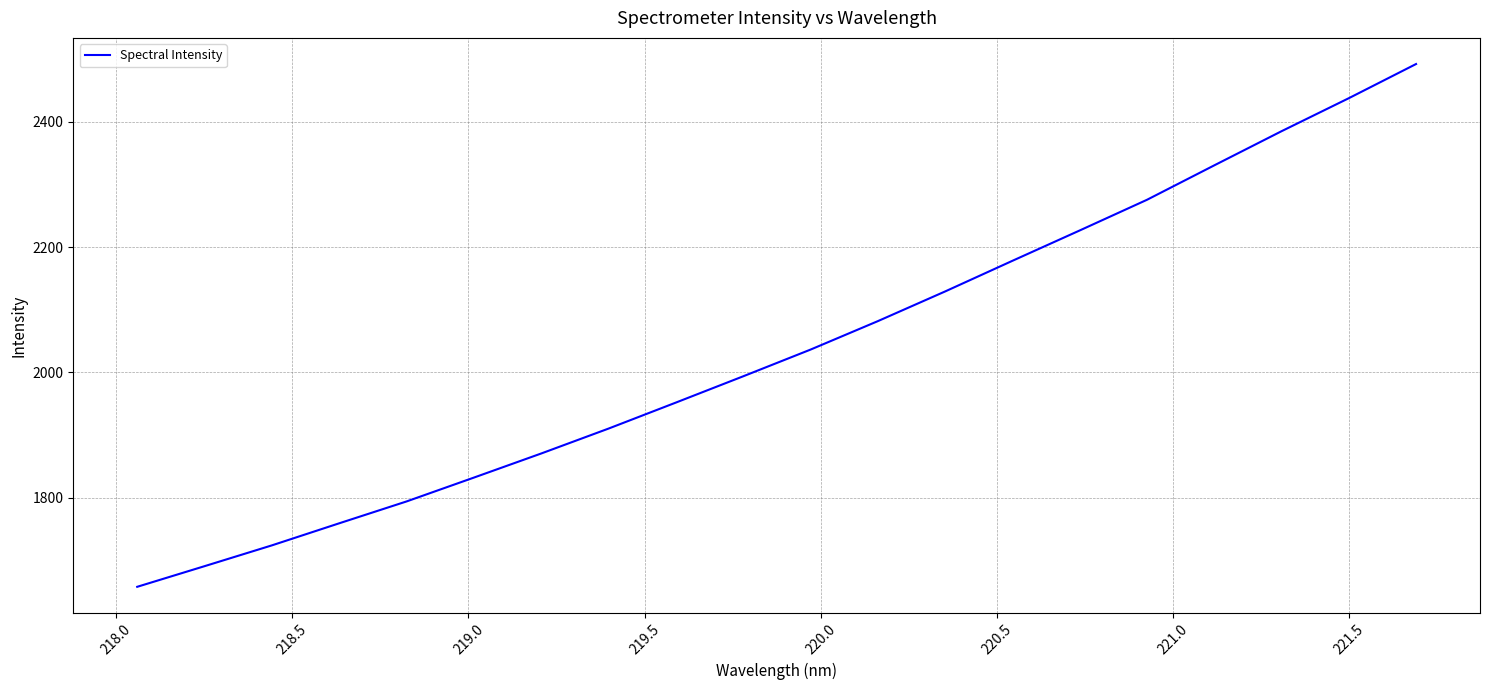

What is the maximum value shown in the chart?

2491.9